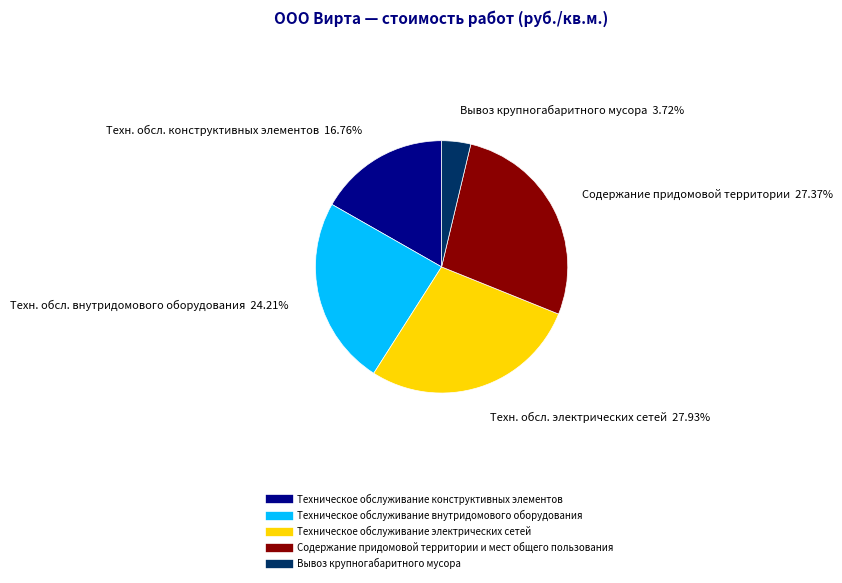

What is the largest slice in the pie chart?

Техническое обслуживание электрических сетей